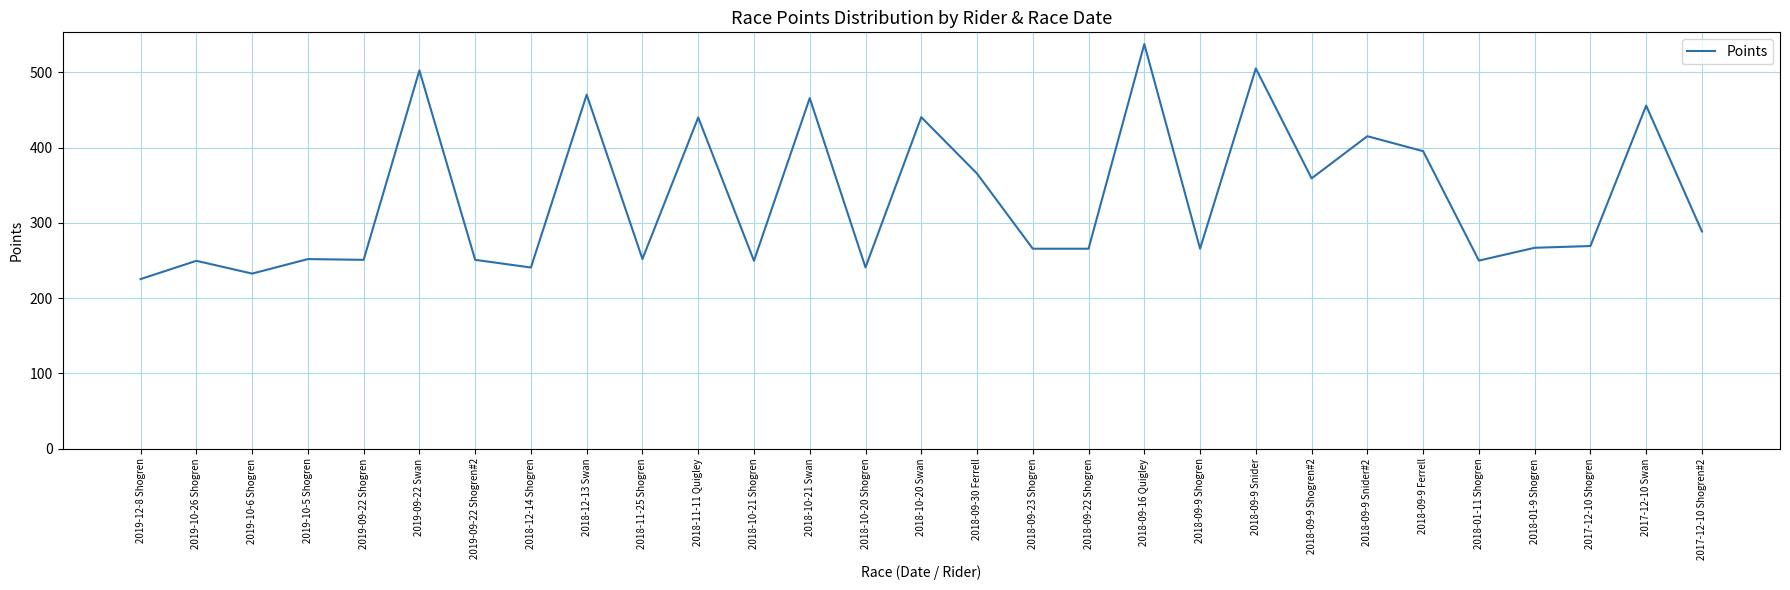

Which label corresponds to the smallest value in the chart?

2019-12-8 Shogren